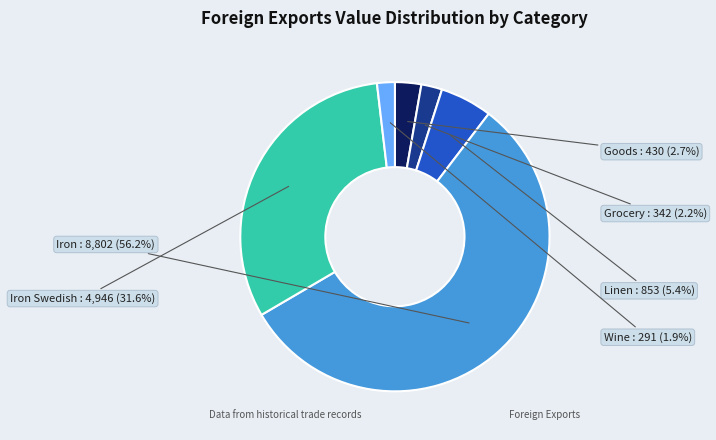

Is there any slice that represents more than half of the pie?

Yes